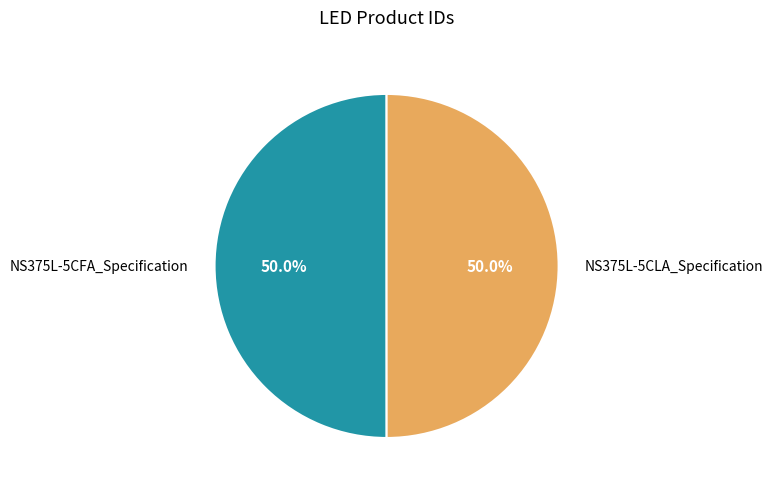

Combined, do NS375L-5CLA_Specification and NS375L-5CFA_Specification account for over 50%?

Yes